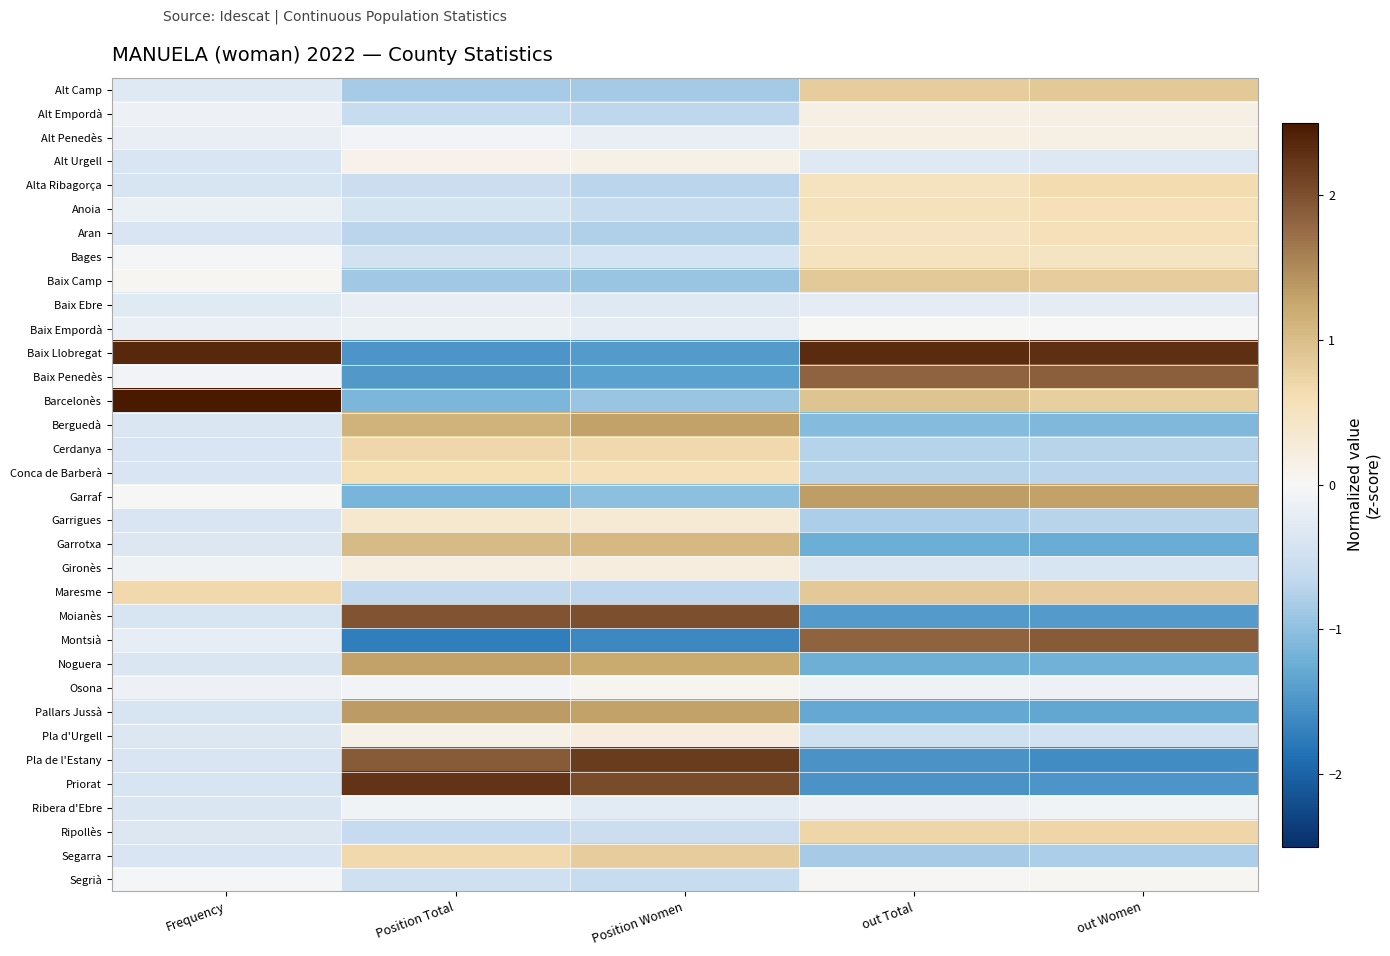

What is the smallest value displayed?

-1.7